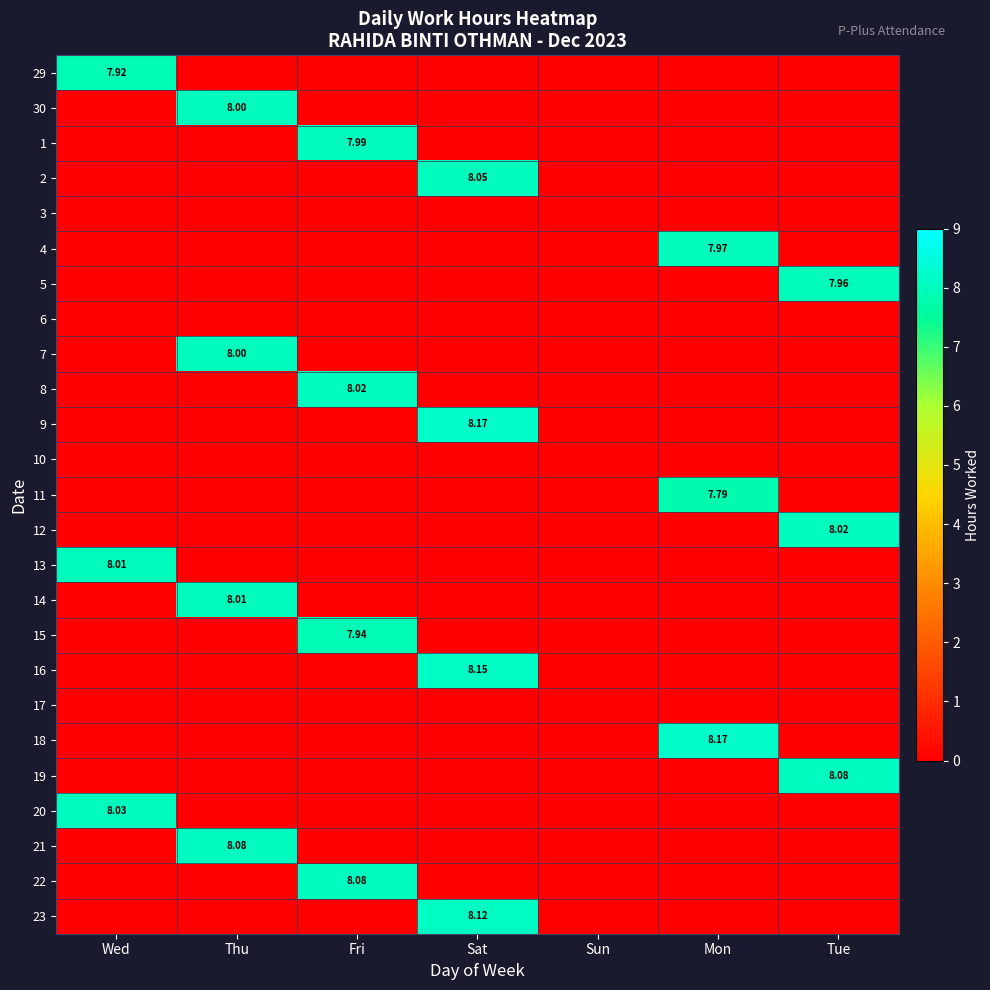

What is the spread (max minus min) of values at Fri?

8.1